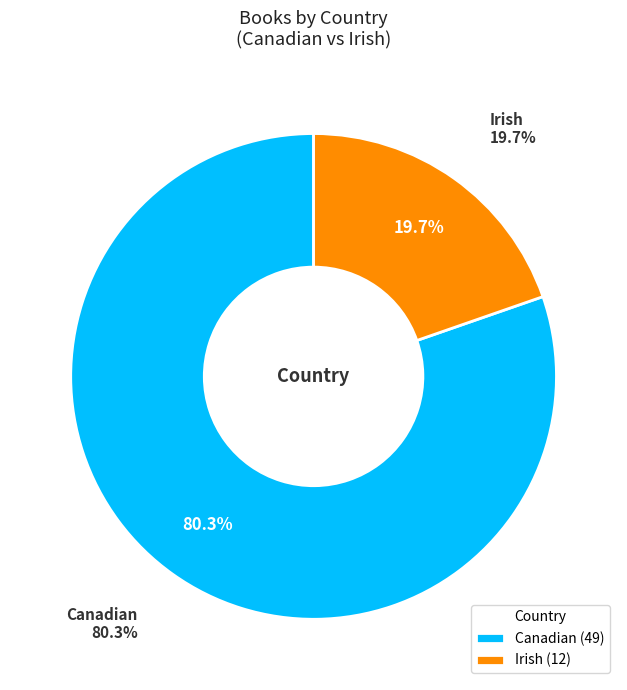

Which slice is the smallest?

Irish